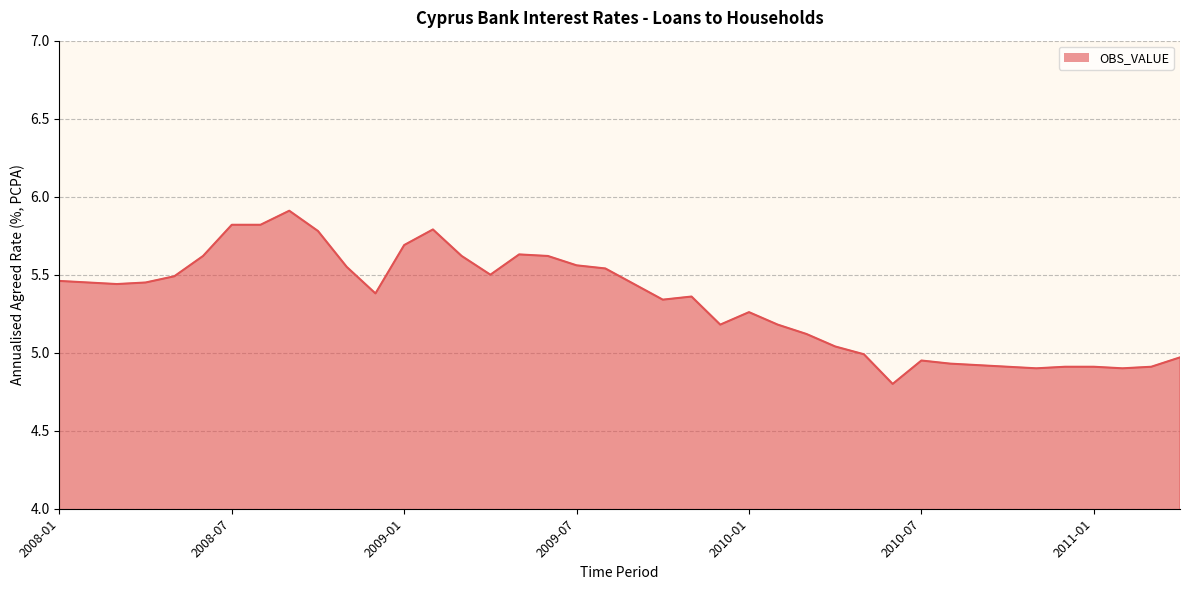

What is the smallest value displayed?

4.8